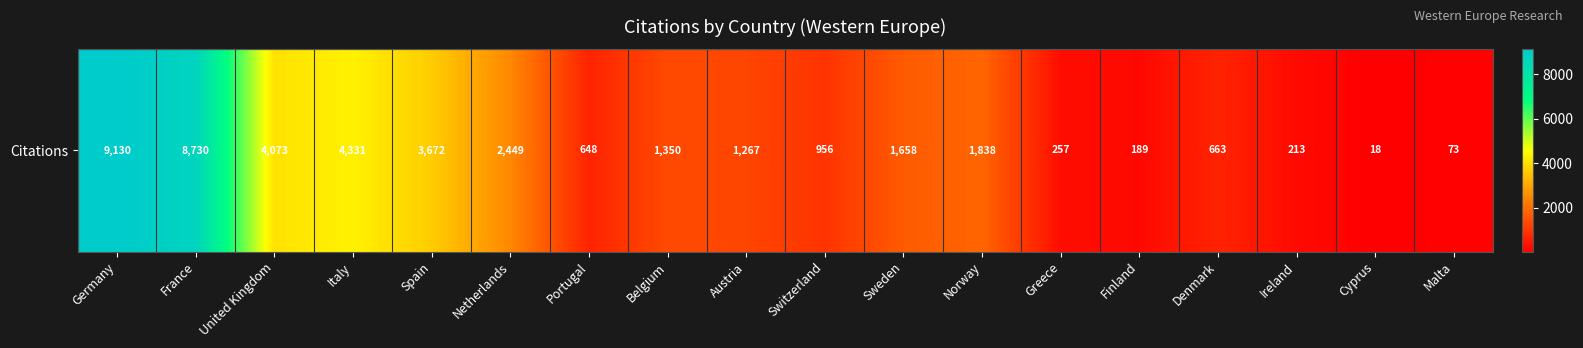

The chart shows a value of 874 at Norway. True or false?

False